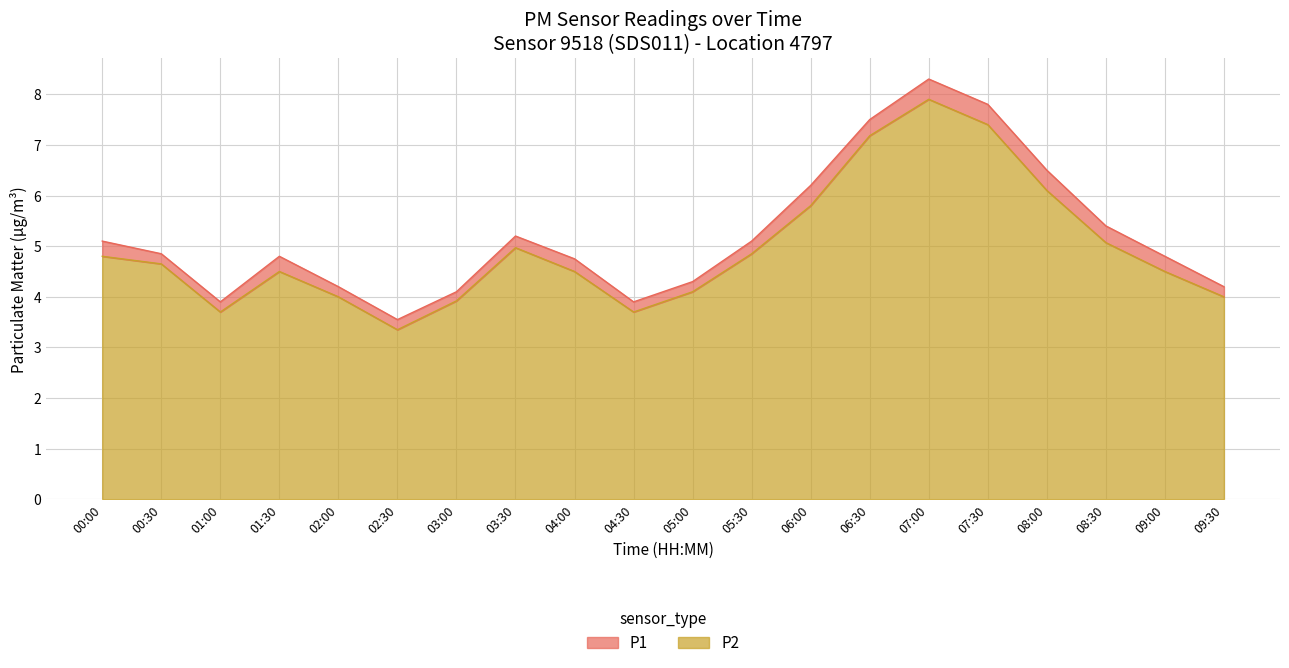

True or false: P2 and P1 cross at least once.

False